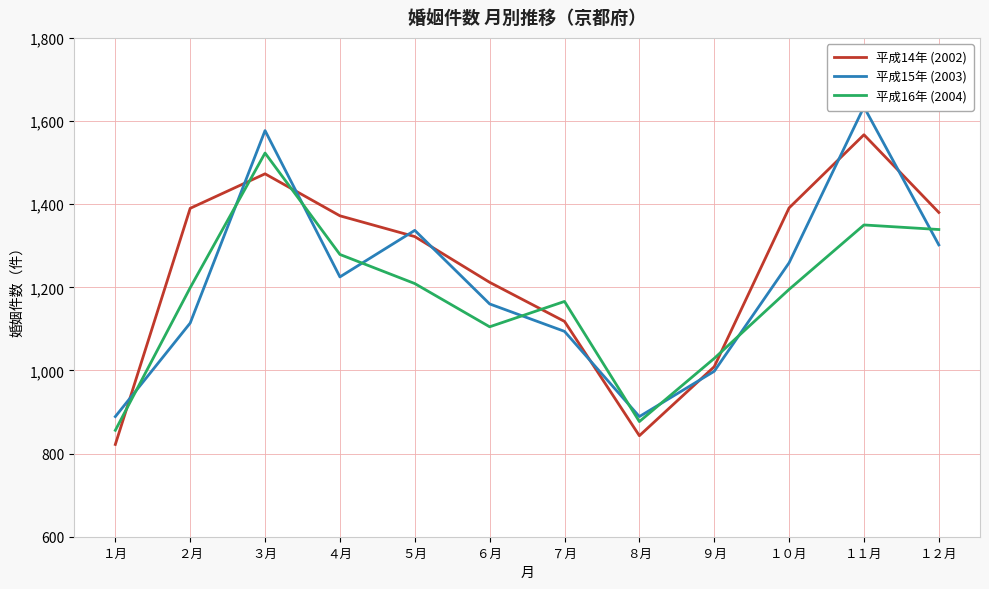

What is the minimum value for 平成16年 (2004)?

856